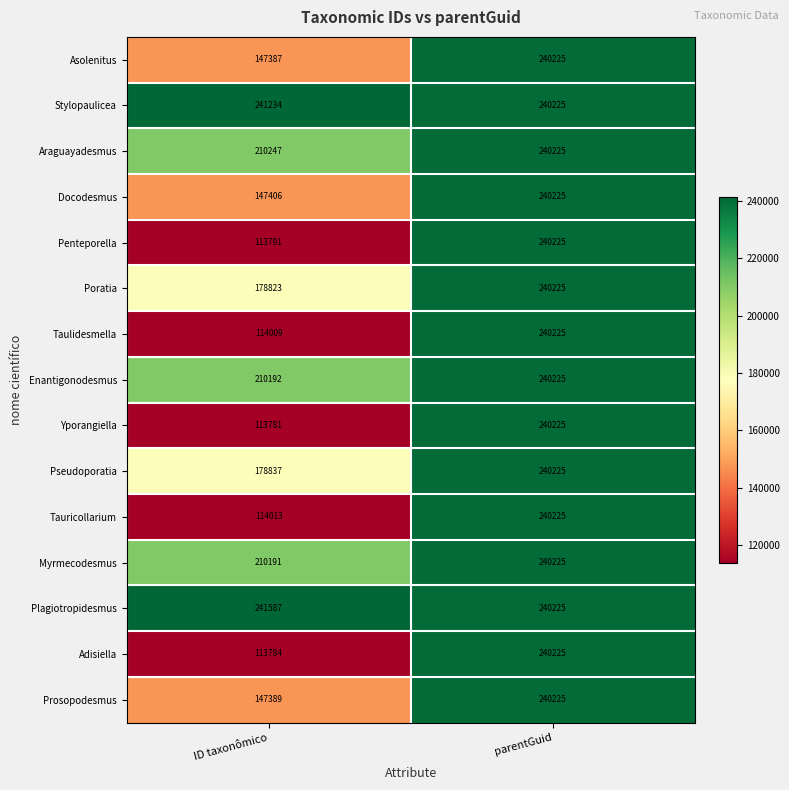

Which series changed the most between ID taxonômico and parentGuid?

Yporangiella